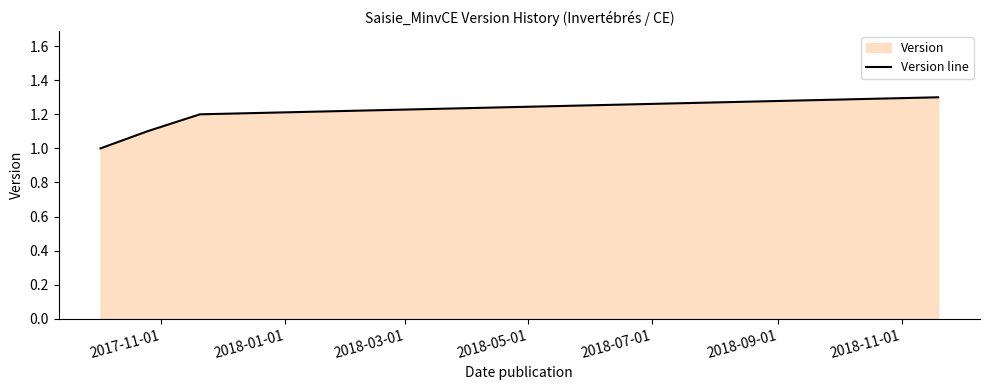

What is the sum of all values?

4.6